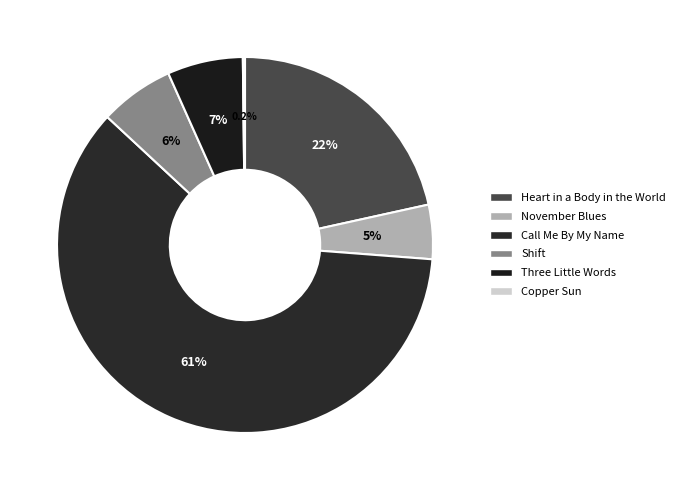

The Three Little Words slice represents 1% of the pie. True or false?

False